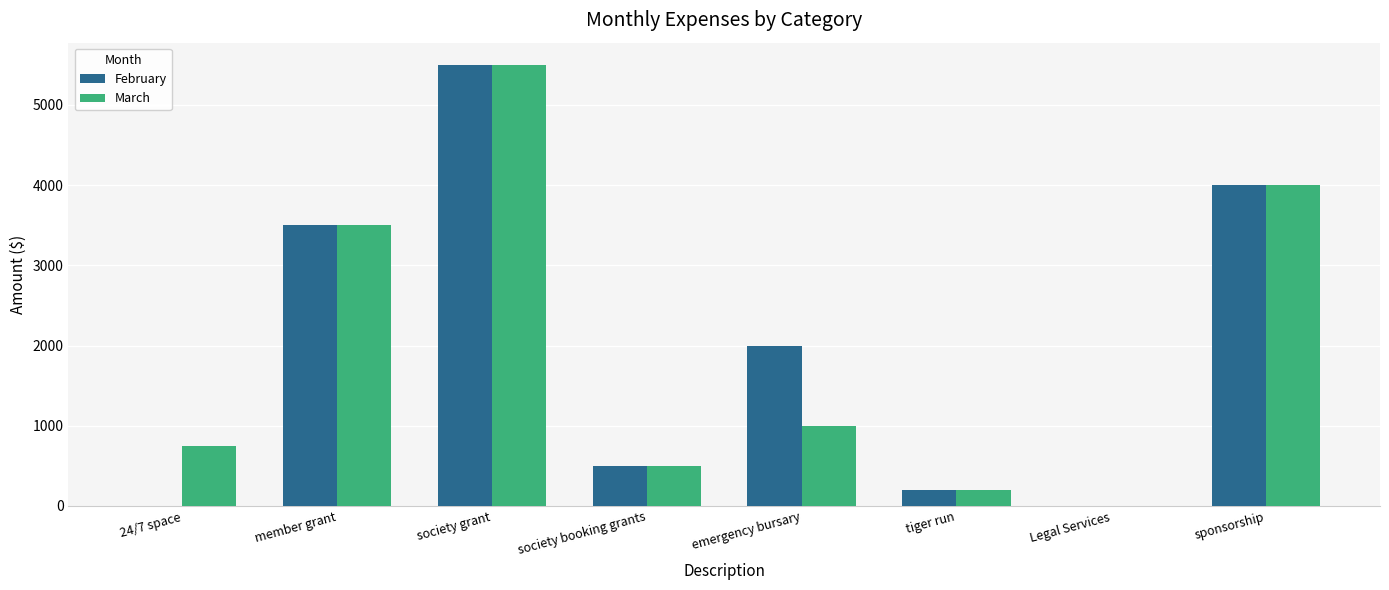

At which label is March closest to 2750?

member grant